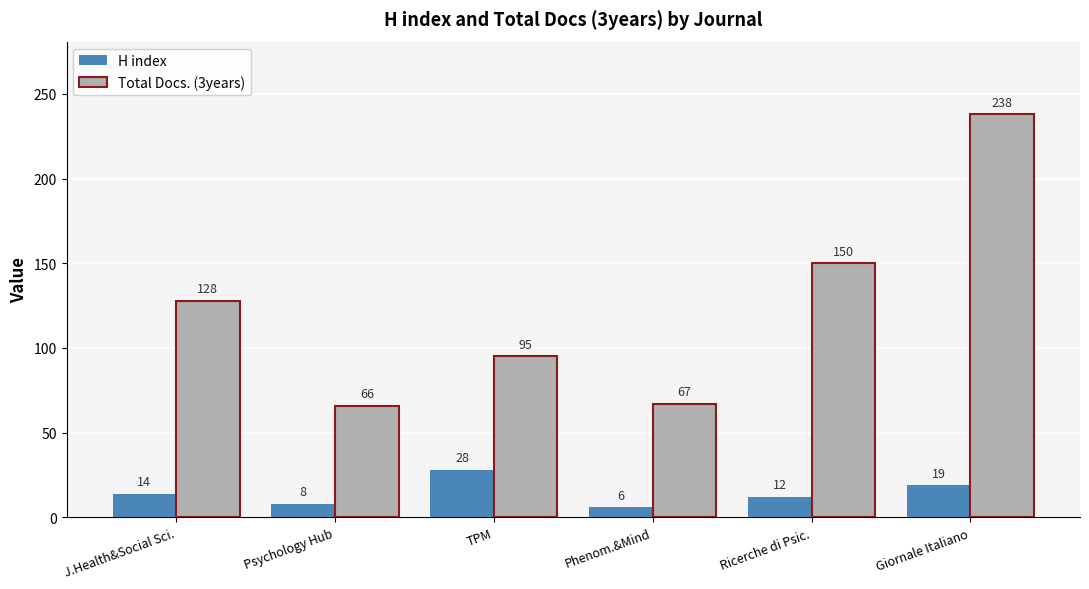

Reading right to left, list all the values displayed in this chart.

H index: 19	12	6	28	8	14
Total Docs. (3years): 238	150	67	95	66	128